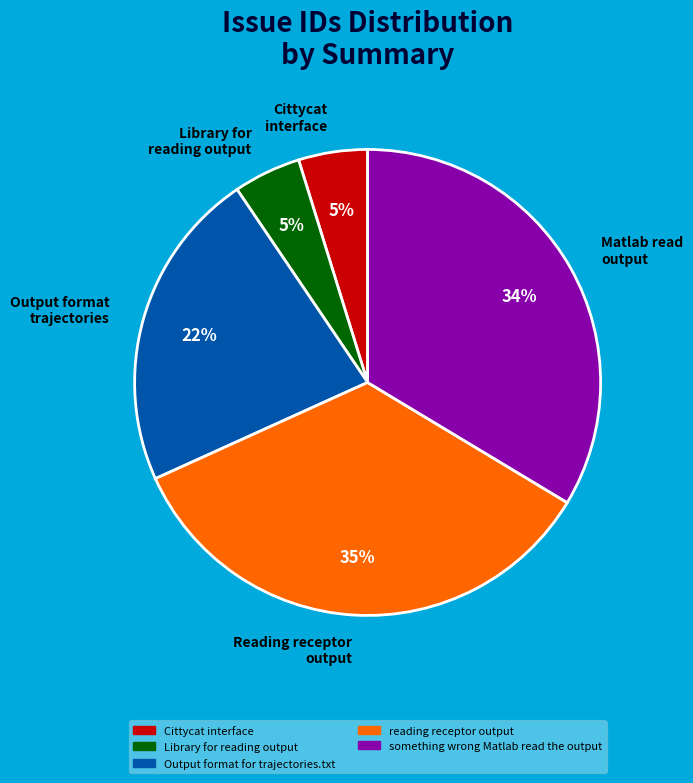

How many slices are in this pie chart?

5